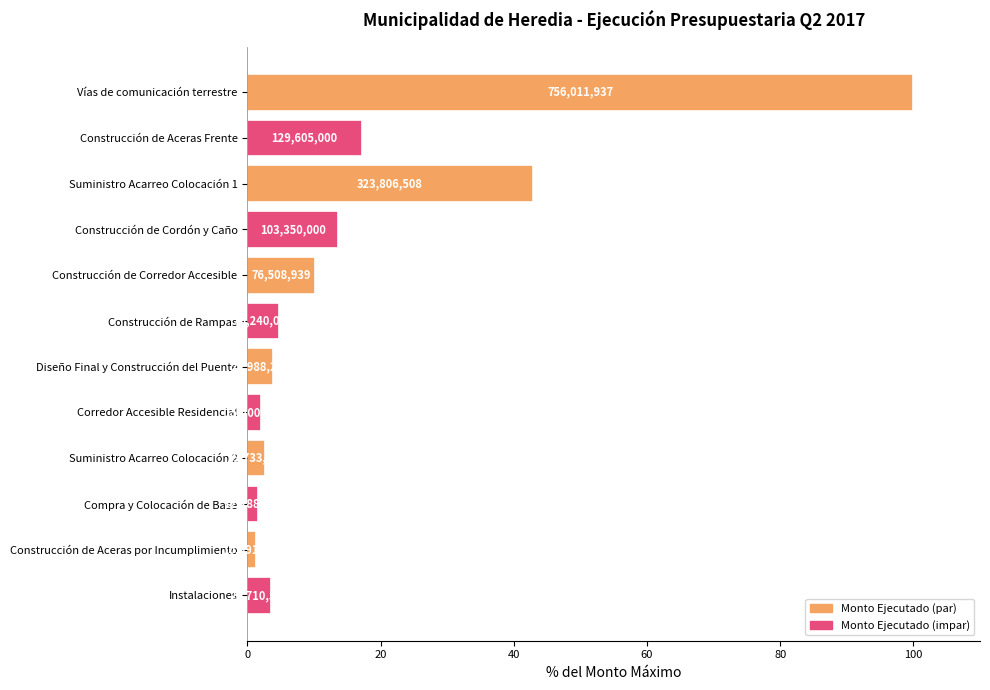

What is the maximum value shown in the chart?

100.0